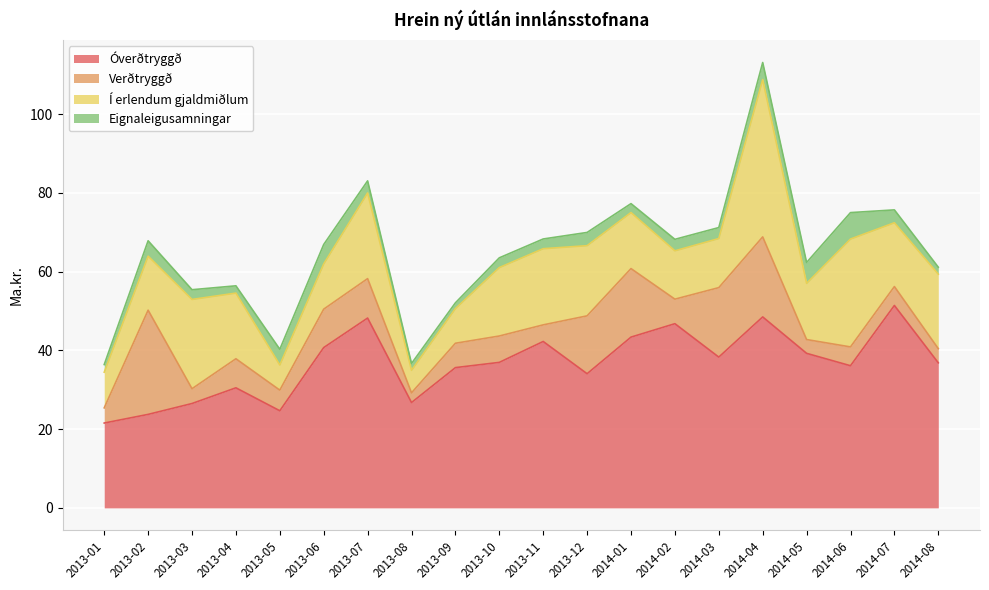

Count the number of categories in the chart.

20